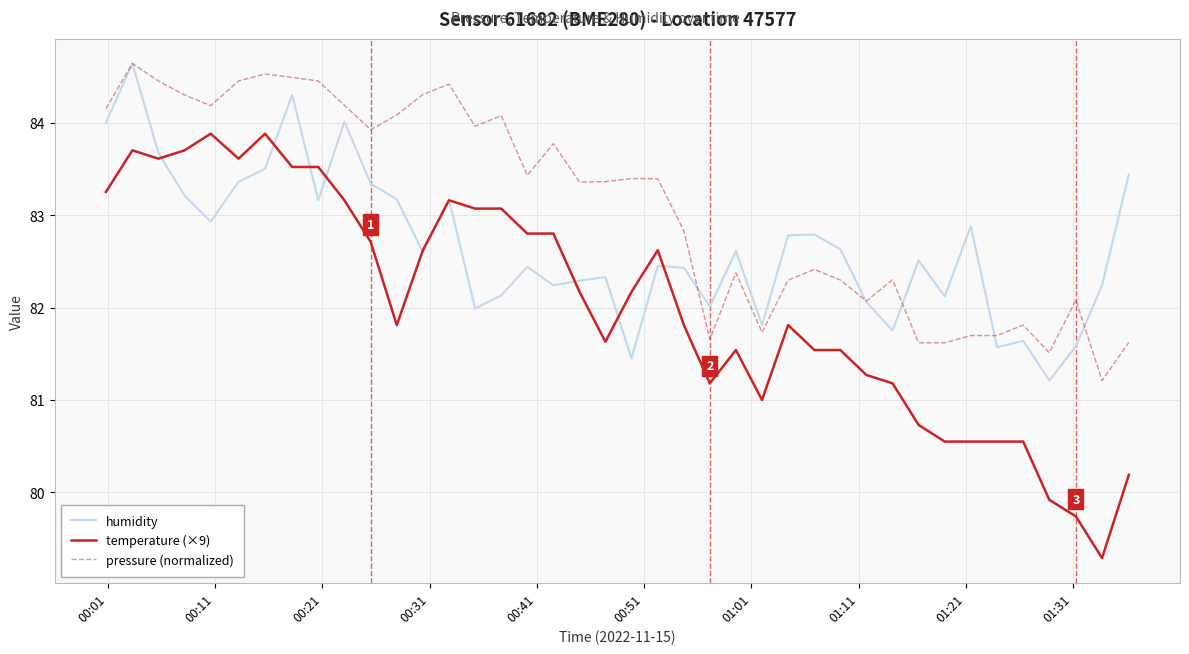

True or false: pressure (normalized) and temperature (×9) cross at least once.

False